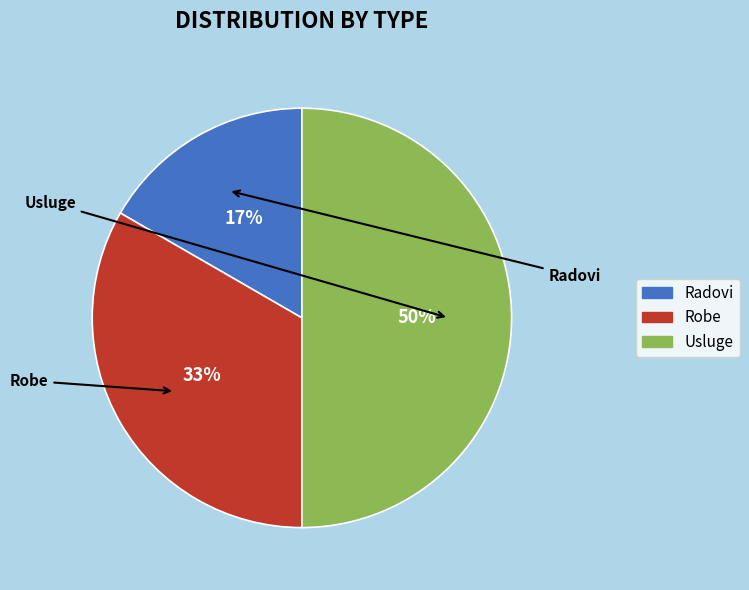

What is the change in value from Robe to Usluge?

+1